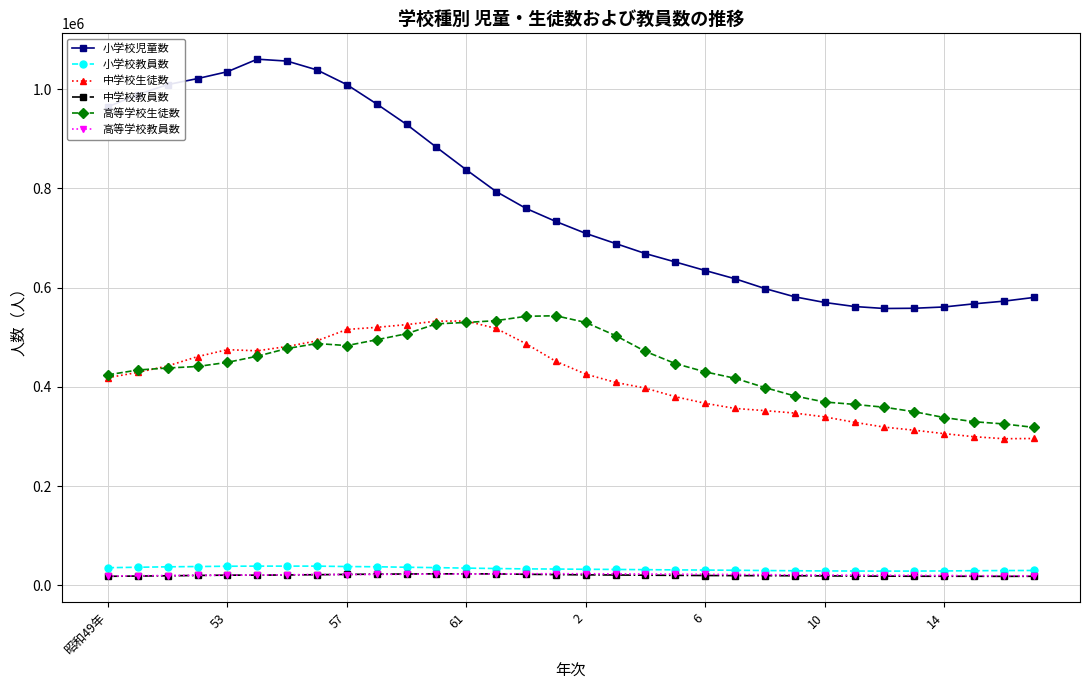

What is the lowest value of the 高等学校生徒数 series?

318279